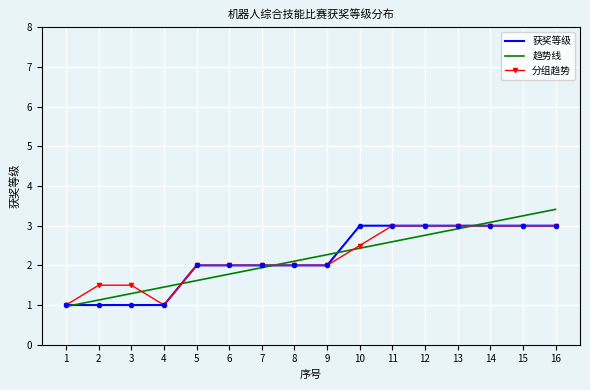

What is the difference between the highest and lowest values at 5?

0.4